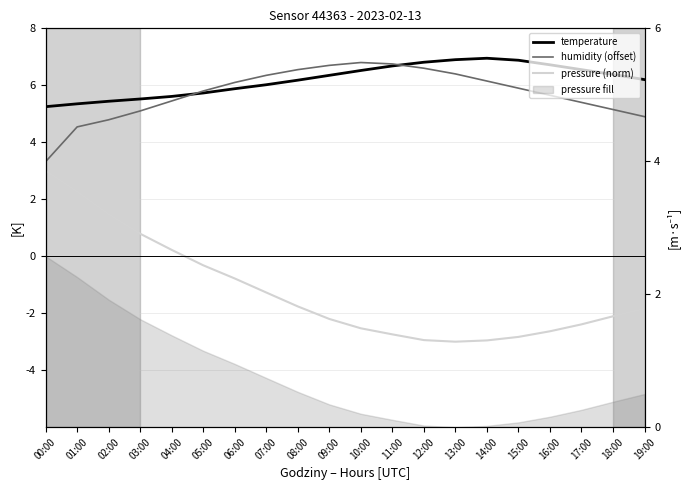

What is the maximum value for temperature?

7.0